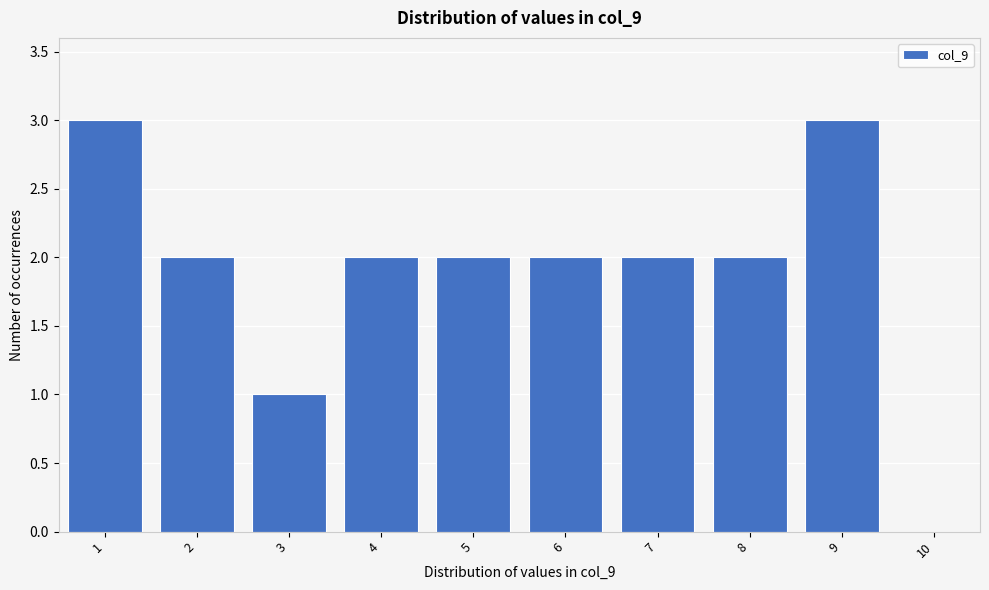

Reading right to left, transcribe all the data shown in this chart.

10=0	9=3	8=2	7=2	6=2	5=2	4=2	3=1	2=2	1=3